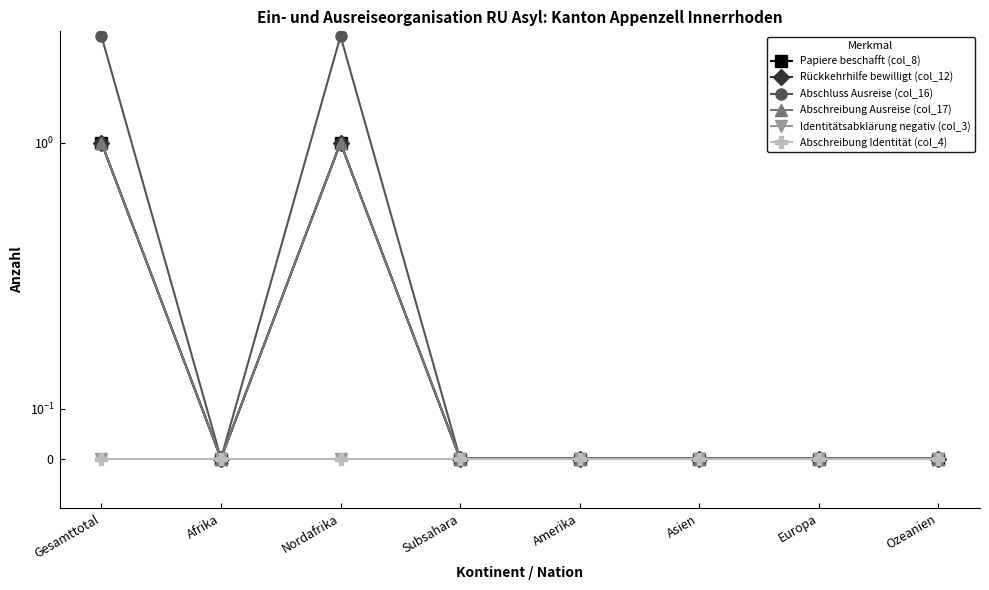

How many lines are shown in the chart?

6